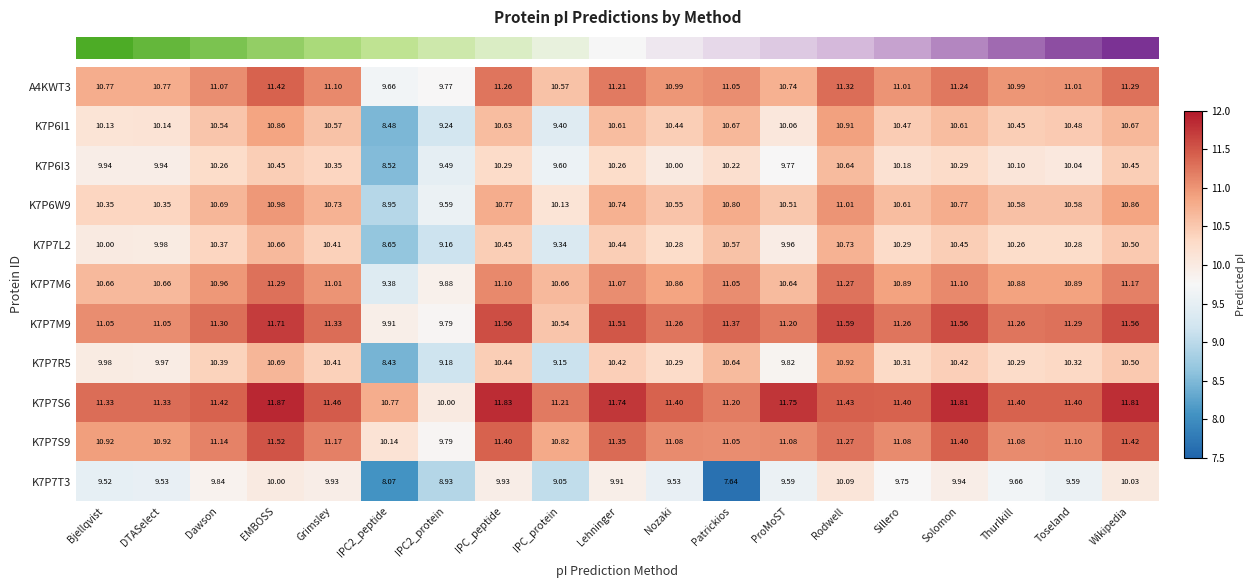

Which category has the highest value in the K7P6W9 series?

Rodwell